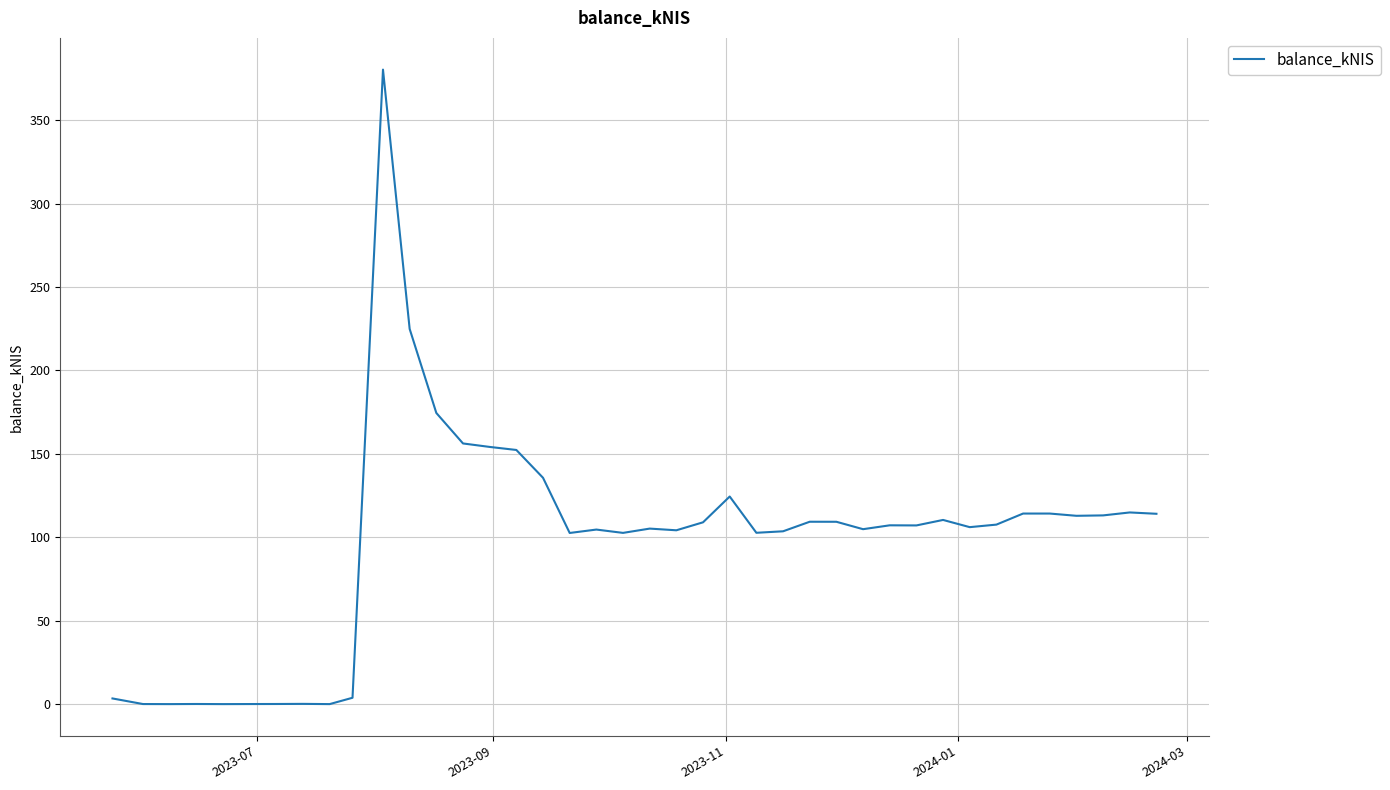

What is the greatest value displayed?

380.3